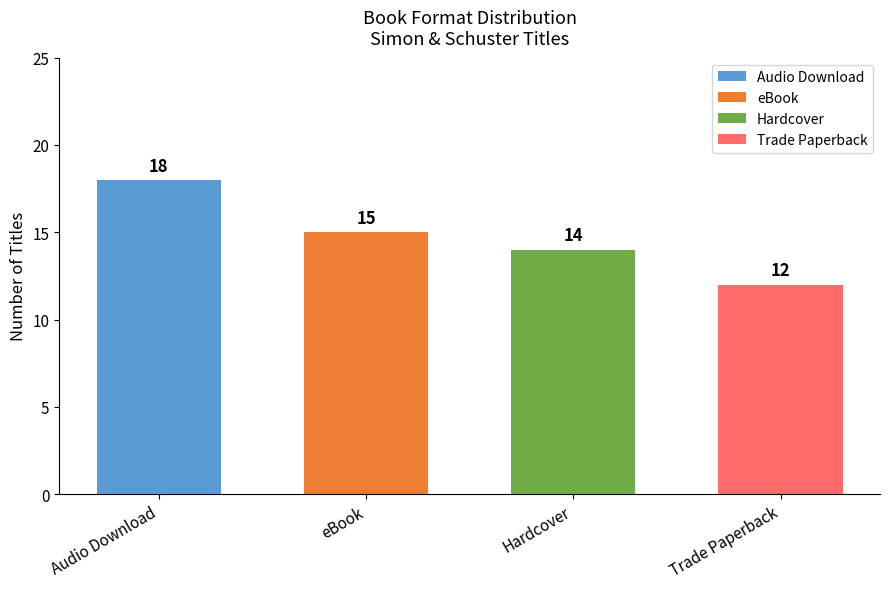

Are the bars horizontal?

No